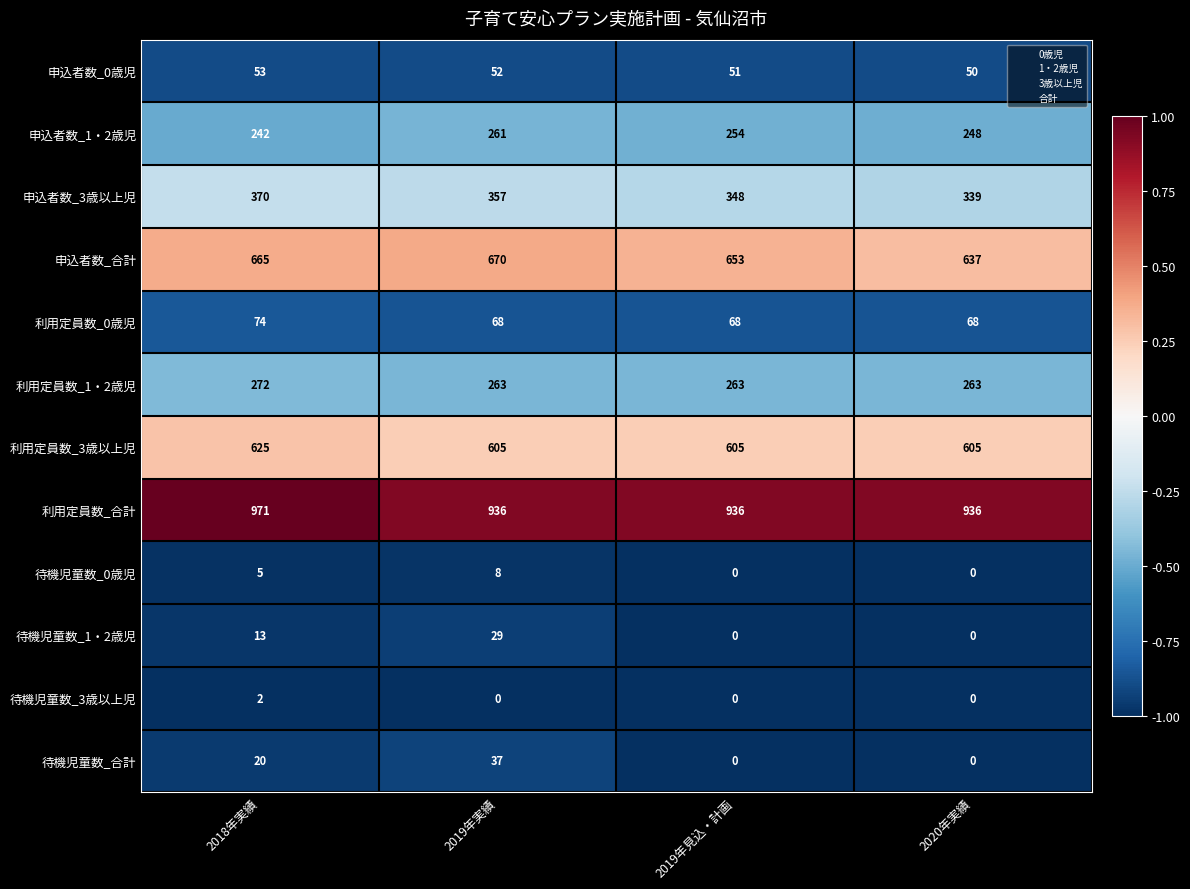

Which category has the highest value across all series?

2018年実績